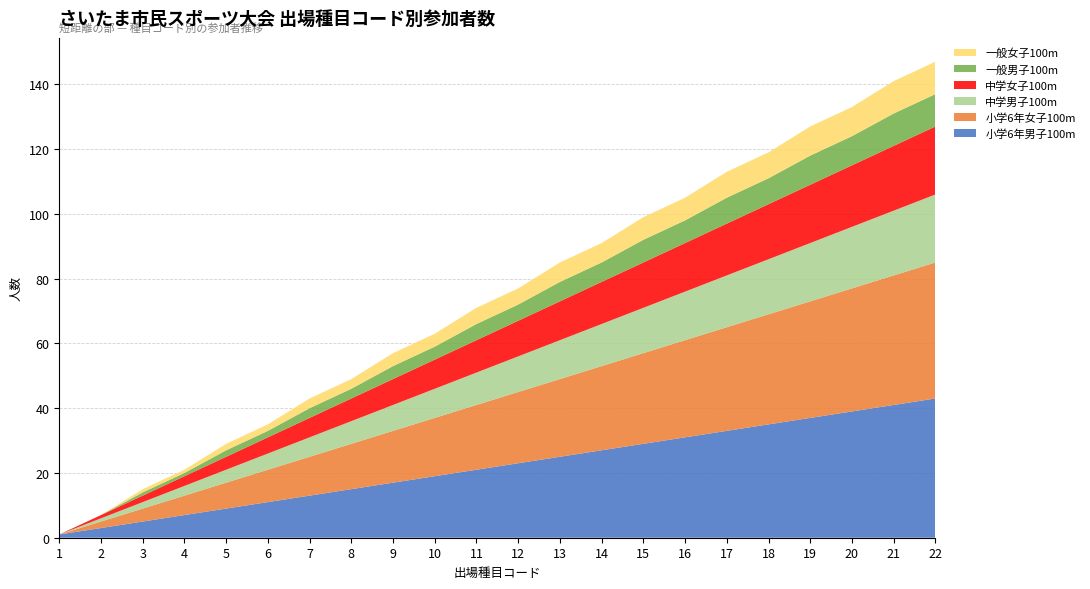

Reading left to right, list all the values displayed in this chart.

小学6年男子100m: 1	3	5	7	9	11	13	15	17	19	21	23	25	27	29	31	33	35	37	39	41	43
小学6年女子100m: 0	2	4	6	8	10	12	14	16	18	20	22	24	26	28	30	32	34	36	38	40	42
中学男子100m: 0	1	2	3	4	5	6	7	8	9	10	11	12	13	14	15	16	17	18	19	20	21
中学女子100m: 0	1	2	3	4	5	6	7	8	9	10	11	12	13	14	15	16	17	18	19	20	21
一般男子100m: 0	0	1	1	2	2	3	3	4	4	5	5	6	6	7	7	8	8	9	9	10	10
一般女子100m: 0	0	1	1	2	2	3	3	4	4	5	5	6	6	7	7	8	8	9	9	10	10